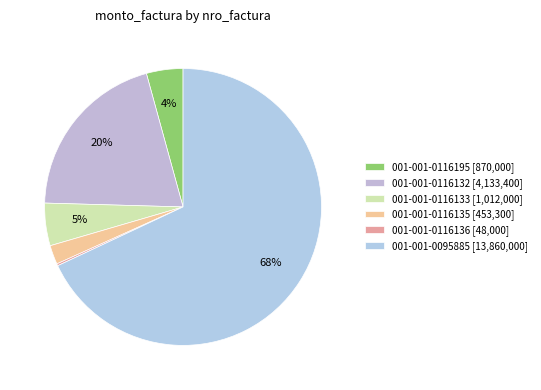

What percentage is the 001-001-0116135 slice, to the nearest percent?

2%